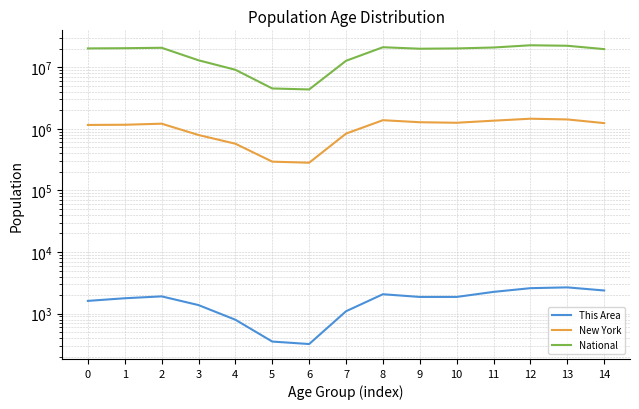

True or false: This Area and New York cross at least once.

False